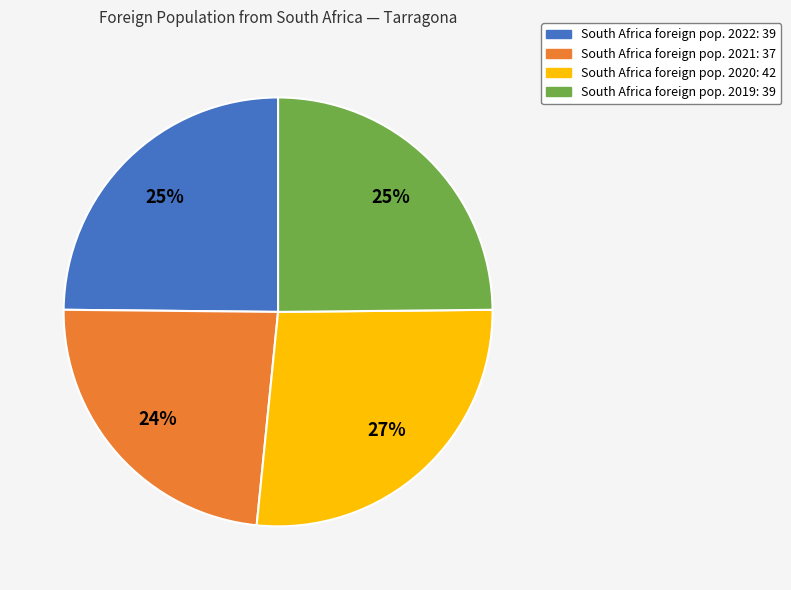

To the nearest percent, what is the difference between the largest and smallest slice percentages?

3%